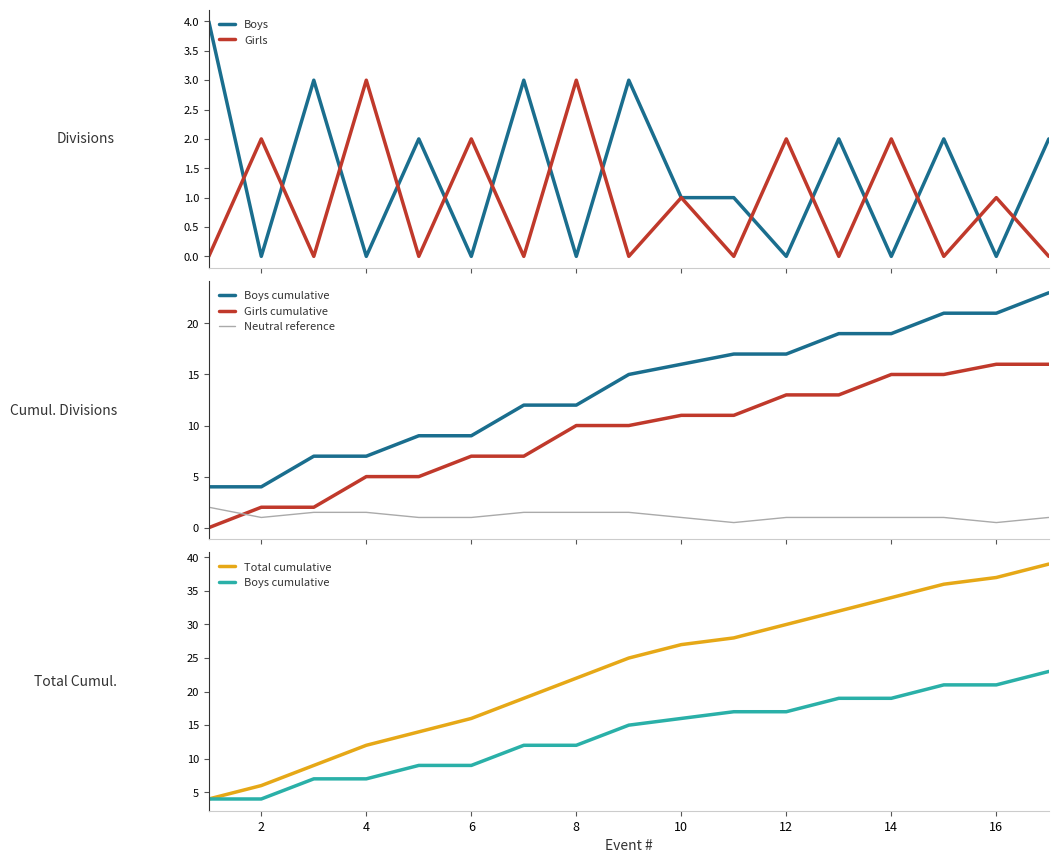

What is the average value of the Girls cumulative series?

9.3